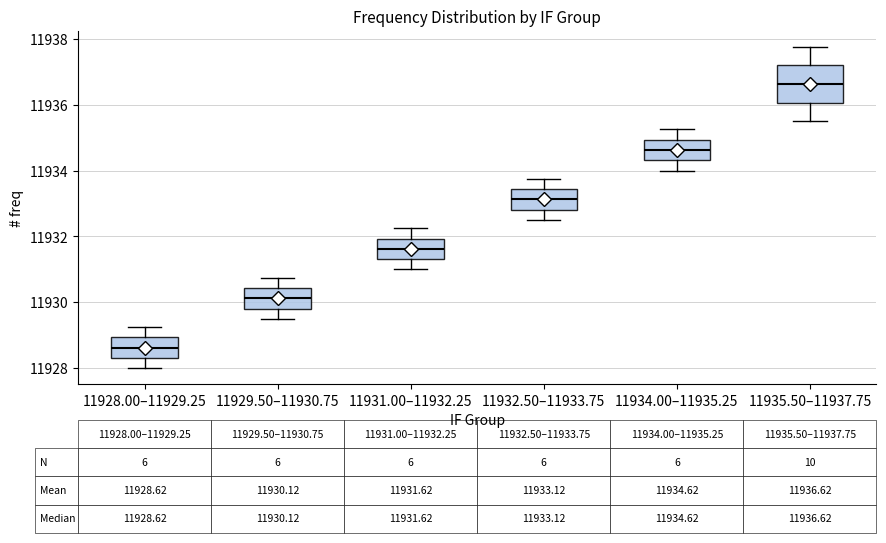

Which box is the tallest, from its lower edge to its upper edge?

11935.50–11937.75